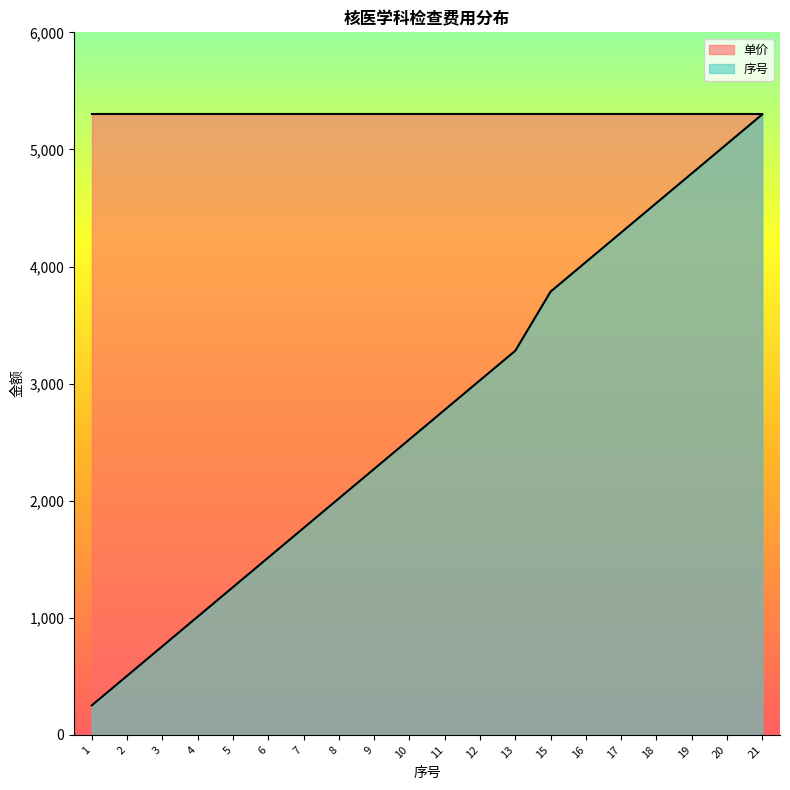

Read the value at 19.

4795.2